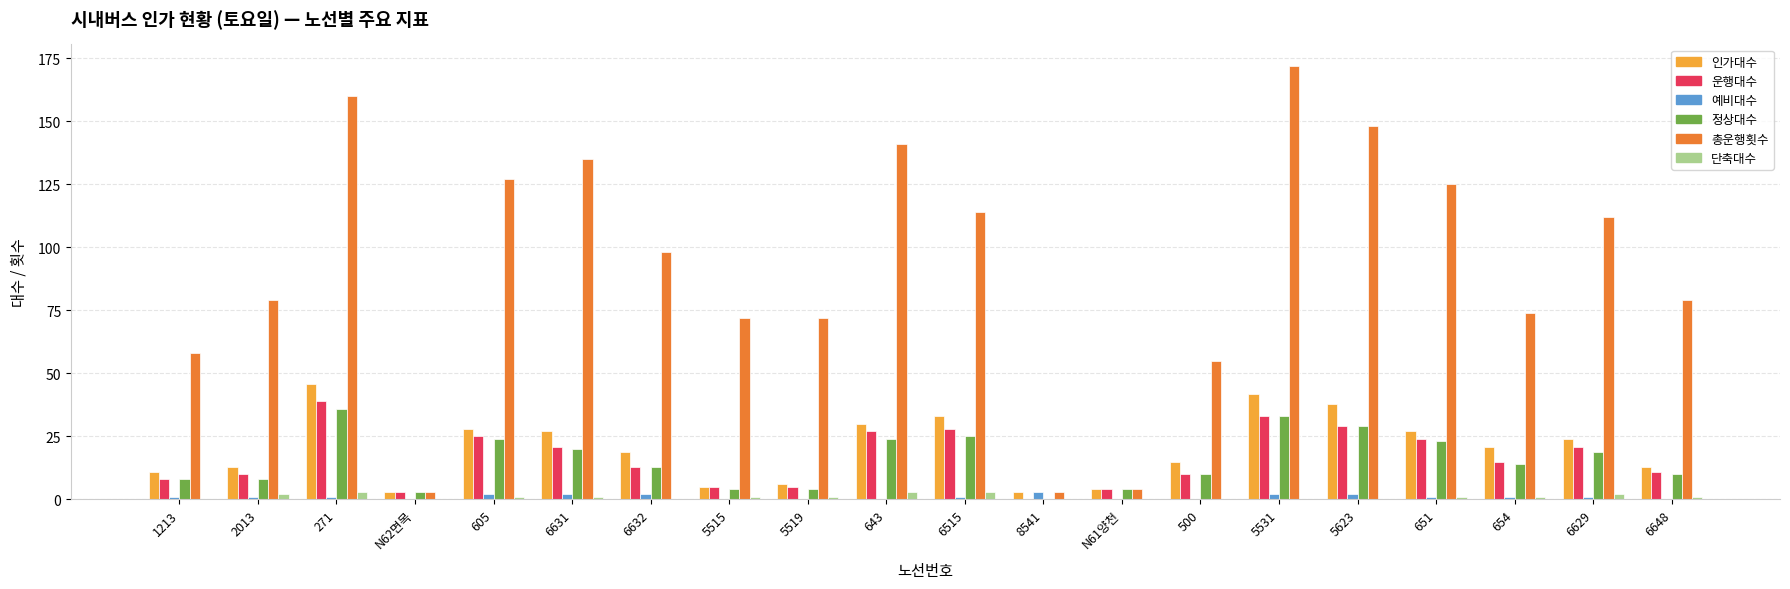

At which label does 총운행횟수 reach its peak?

5531